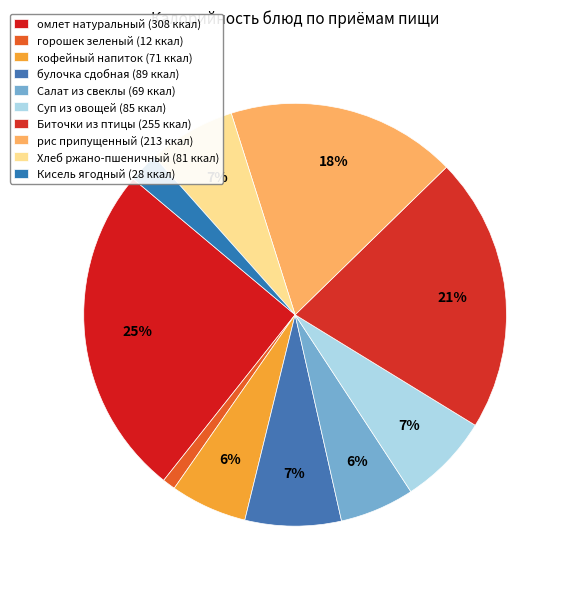

The Биточки из птицы slice represents 12% of the pie. True or false?

False